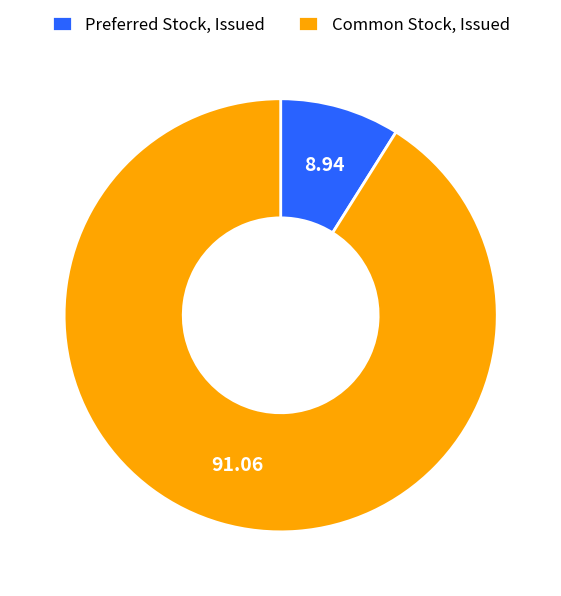

Which has a higher value, Preferred Stock, Issued or Common Stock, Issued?

Common Stock, Issued